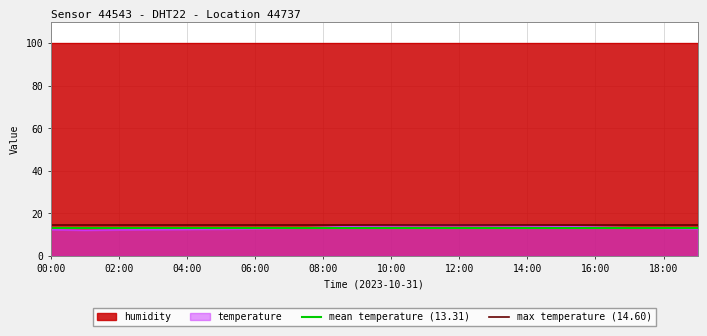

What is the highest value of the temperature series?

14.6